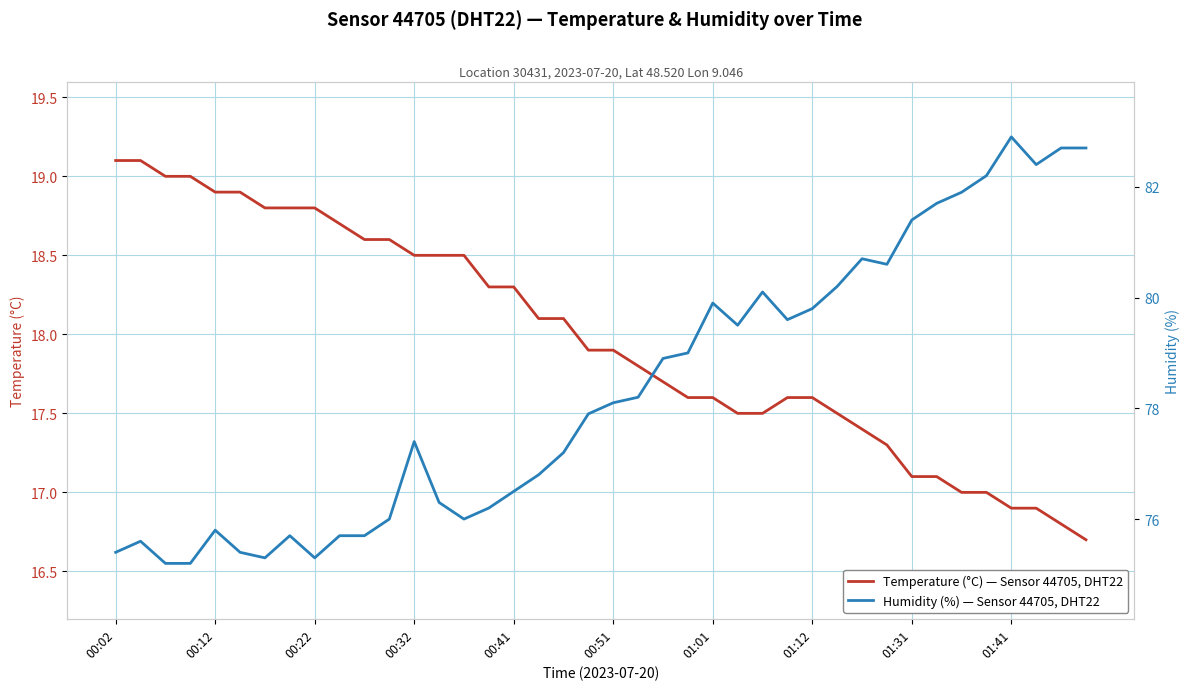

Reading left to right, what are all the values shown in this chart?

Temperature (°C) — Sensor 44705, DHT22: 19.1	19.1	19.0	19.0	18.9	18.9	18.8	18.8	18.8	18.7	18.6	18.6	18.5	18.5	18.5	18.3	18.3	18.1	18.1	17.9	17.9	17.8	17.7	17.6	17.6	17.5	17.5	17.6	17.6	17.5	17.4	17.3	17.1	17.1	17.0	17.0	16.9	16.9	16.8	16.7
Humidity (%) — Sensor 44705, DHT22: 75.4	75.6	75.2	75.2	75.8	75.4	75.3	75.7	75.3	75.7	75.7	76.0	77.4	76.3	76.0	76.2	76.5	76.8	77.2	77.9	78.1	78.2	78.9	79.0	79.9	79.5	80.1	79.6	79.8	80.2	80.7	80.6	81.4	81.7	81.9	82.2	82.9	82.4	82.7	82.7